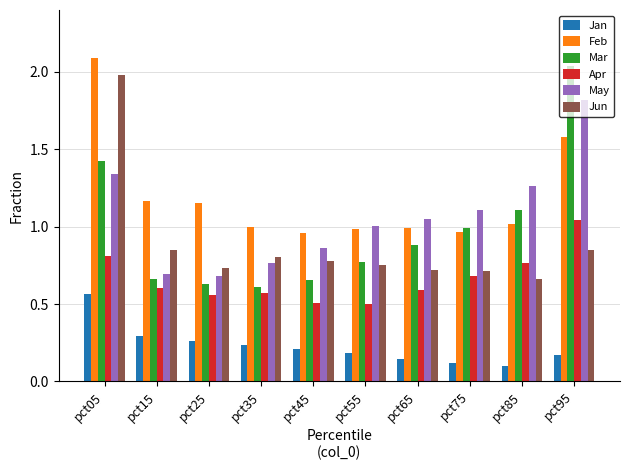

What is the difference between the maximum and minimum values in the Apr series?

0.5